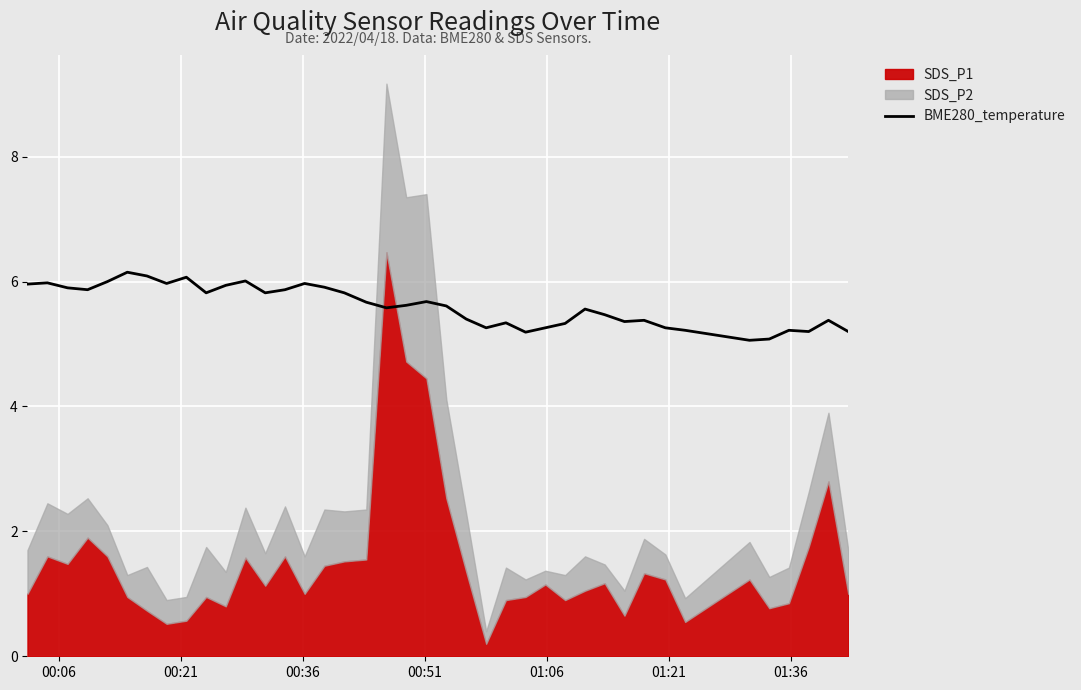

What is the lowest value of the BME280_temperature series?

5.1